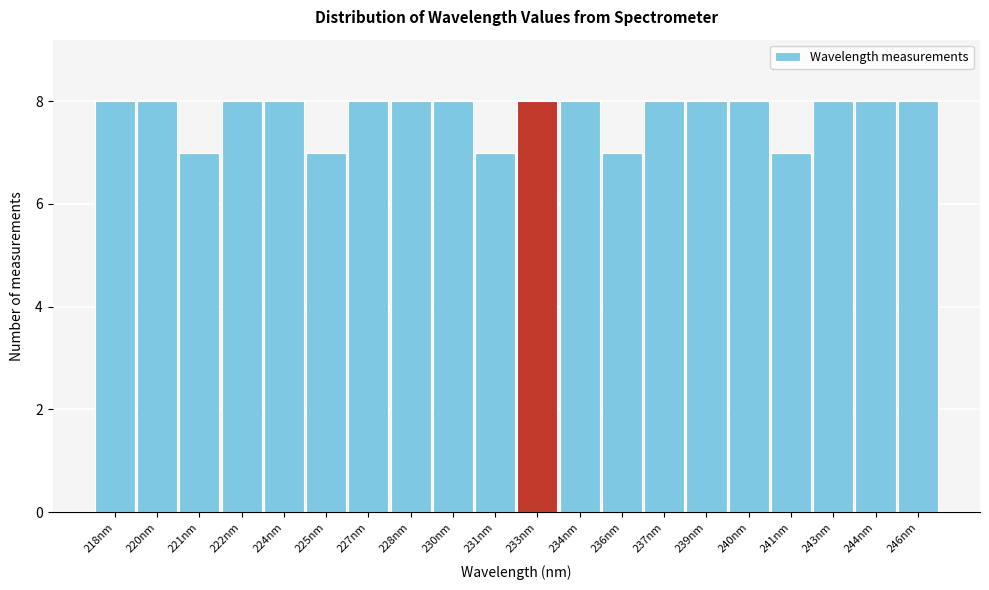

Reading left to right, extract all data points from this chart.

218nm=8	220nm=8	221nm=7	222nm=8	224nm=8	225nm=7	227nm=8	228nm=8	230nm=8	231nm=7	233nm=8	234nm=8	236nm=7	237nm=8	239nm=8	240nm=8	241nm=7	243nm=8	244nm=8	246nm=8